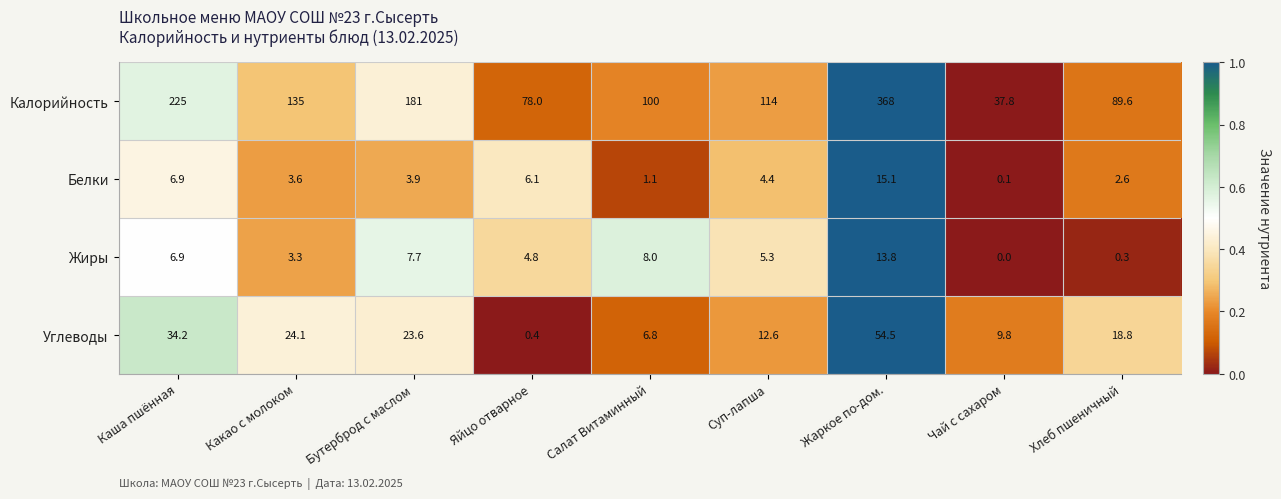

Rank the series by their maximum value, from lowest to highest.

Жиры, Белки, Углеводы, Калорийность